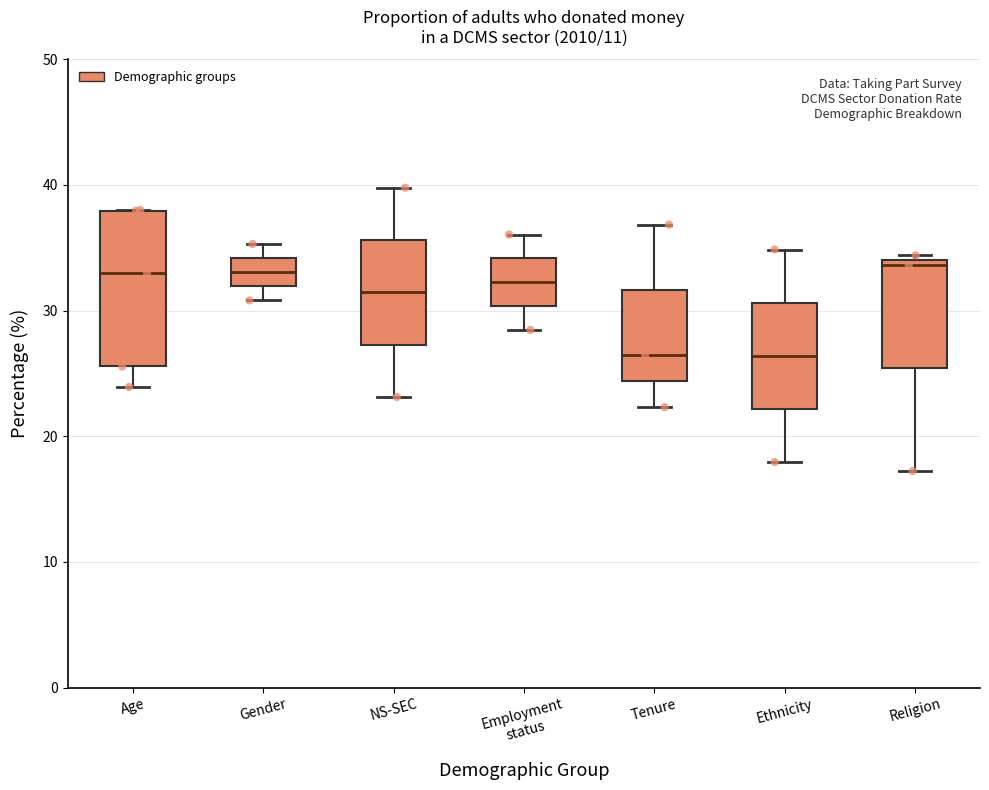

Reading left to right, transcribe this box plot: for each box, give where its median line is, the range the box spans, and where its two whiskers end, as read against the y-axis. The values are not printed on the chart, so give them approximately, as read against the axis.

Age: median 33, box 26 to 38, whiskers 24 to 38
Gender: median 33, box 32 to 34, whiskers 31 to 35
NS-SEC: median 31, box 27 to 36, whiskers 23 to 40
Employment status: median 32, box 30 to 34, whiskers 28 to 36
Tenure: median 26, box 24 to 32, whiskers 22 to 37
Ethnicity: median 26, box 22 to 31, whiskers 18 to 35
Religion: median 34 (just below the box's upper edge), box 25 to 34, whiskers 17 to 34 (just above the box's upper edge)